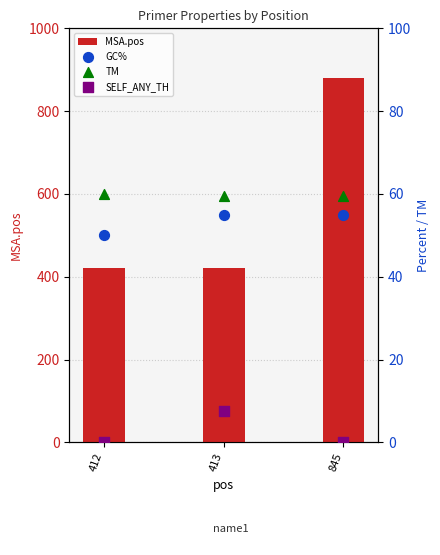

What is the total value across all series at 413?

544.2